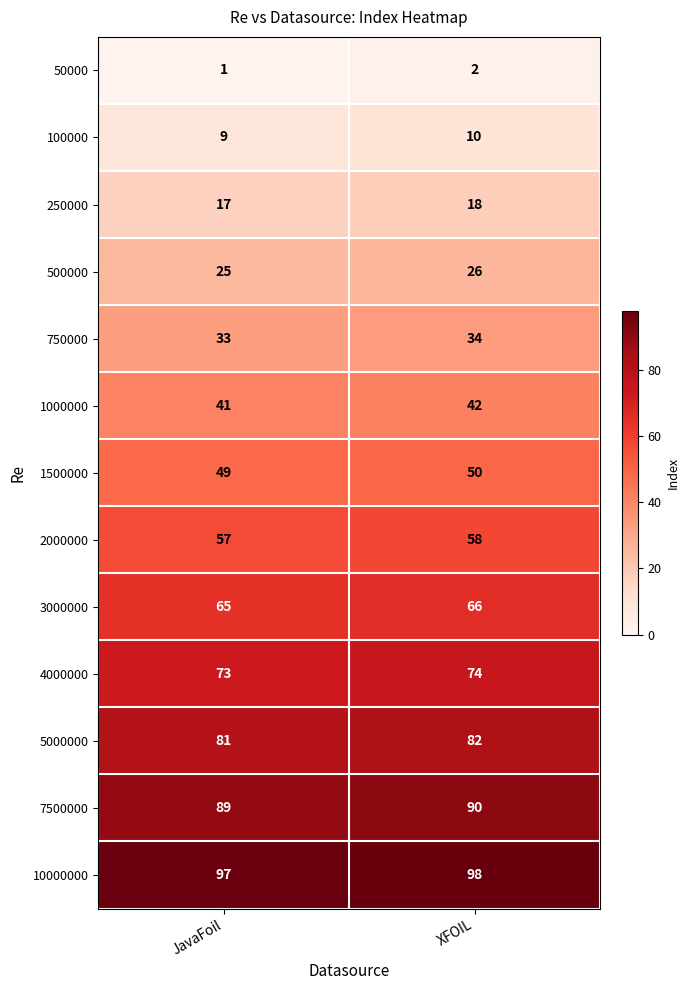

What is the difference between the highest and lowest values at XFOIL?

96